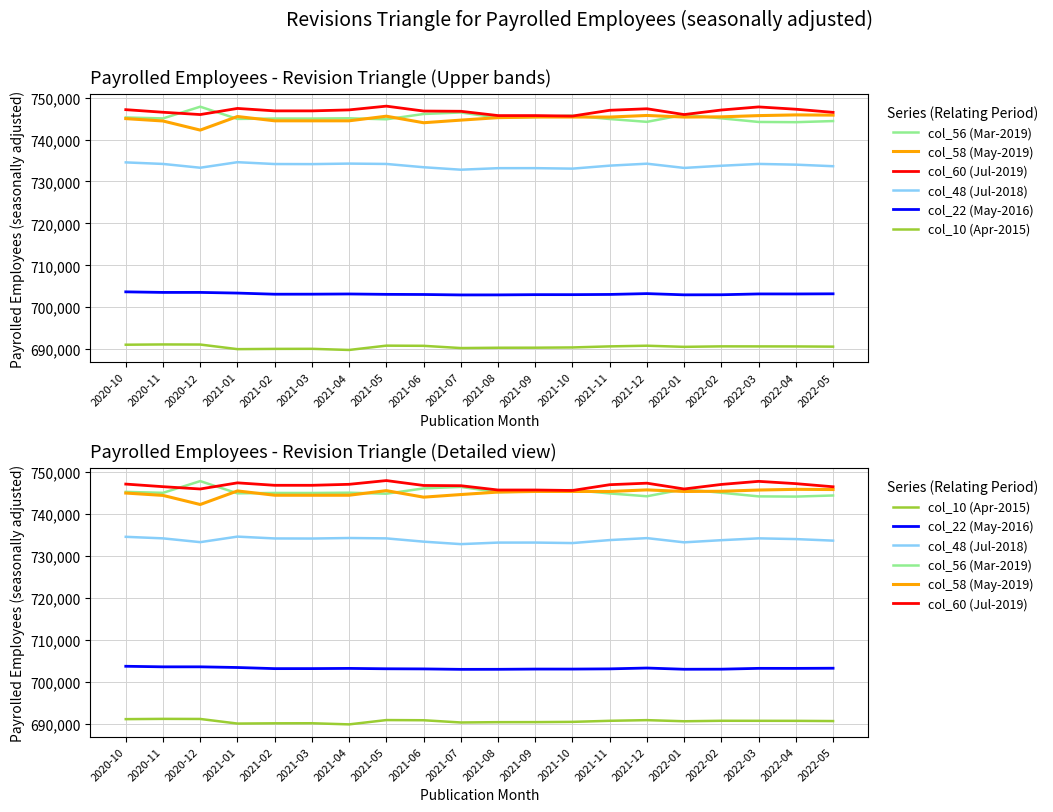

Which series has the largest total across all categories?

col_60 (Jul-2019)